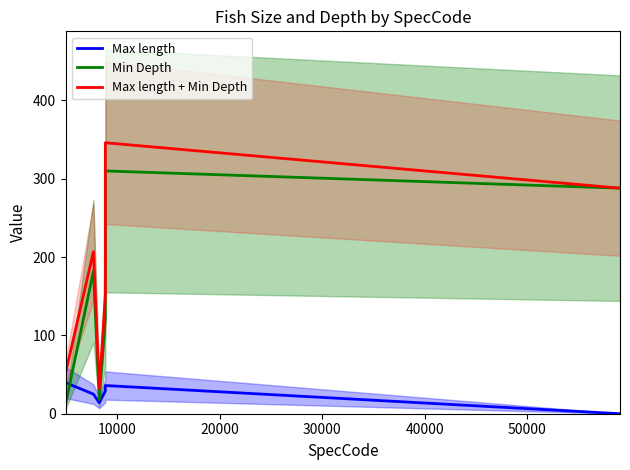

What is the highest value of the Min Depth series?

310.0